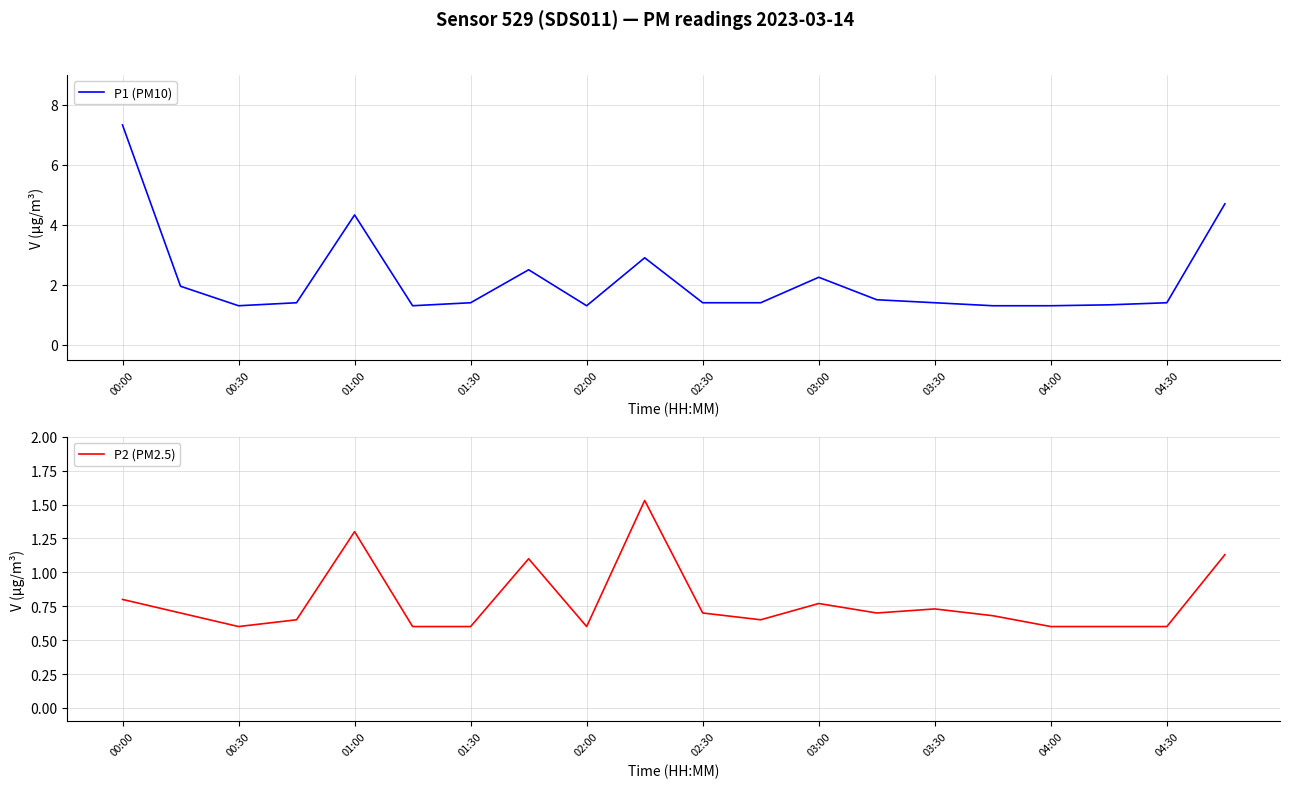

At which label is P1 (PM10) closest to 4?

01:00